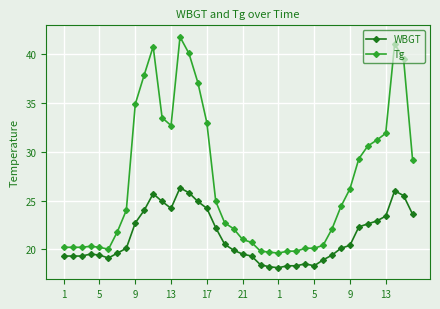

Is this an area chart (filled region under the line)?

No